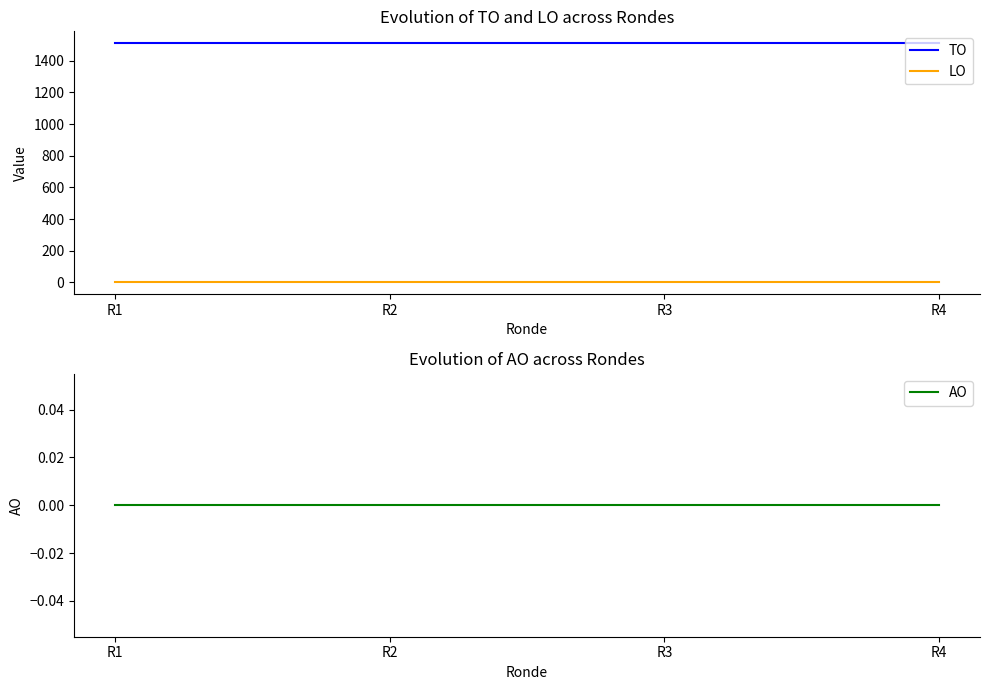

True or false: AO and TO intersect in this chart.

False